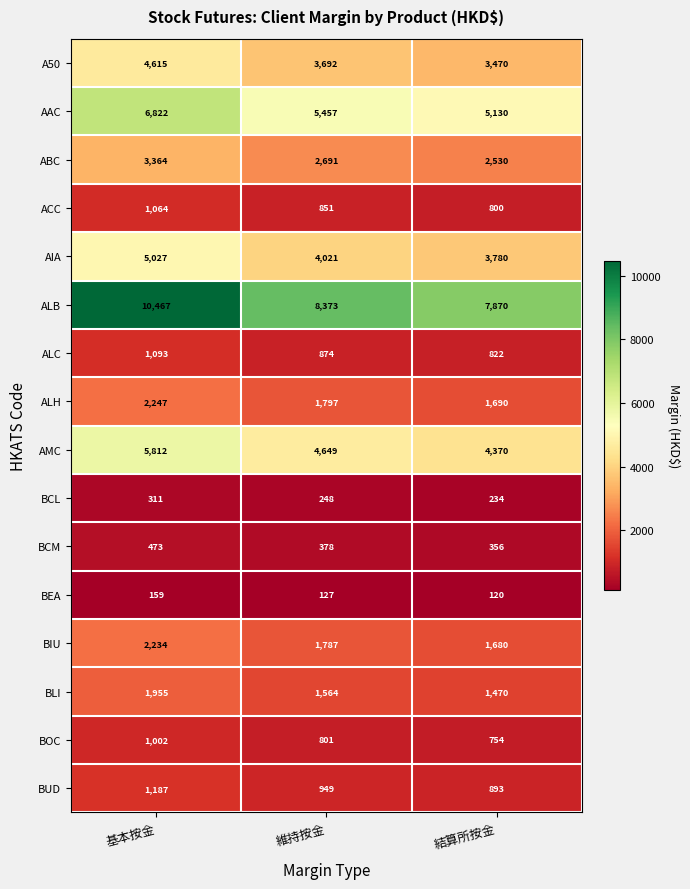

Which label corresponds to the smallest value in the chart?

結算所按金